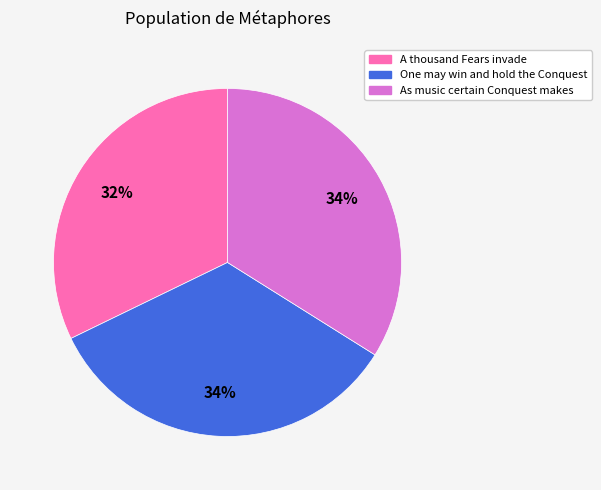

Is there any slice that represents more than half of the pie?

No